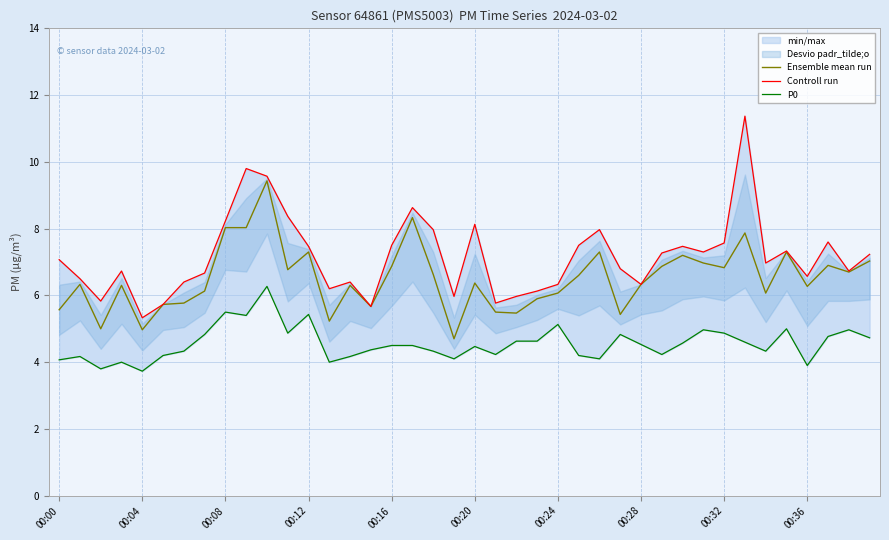

Which series has the largest range (max minus min)?

Controll run